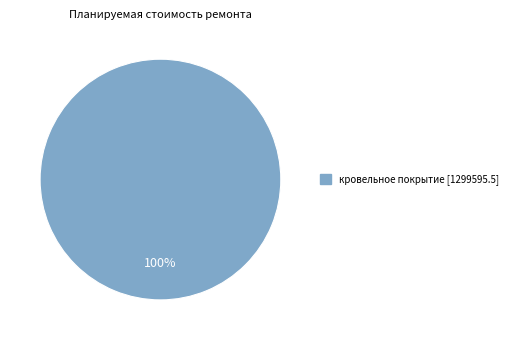

Count the number of slices in the pie.

1